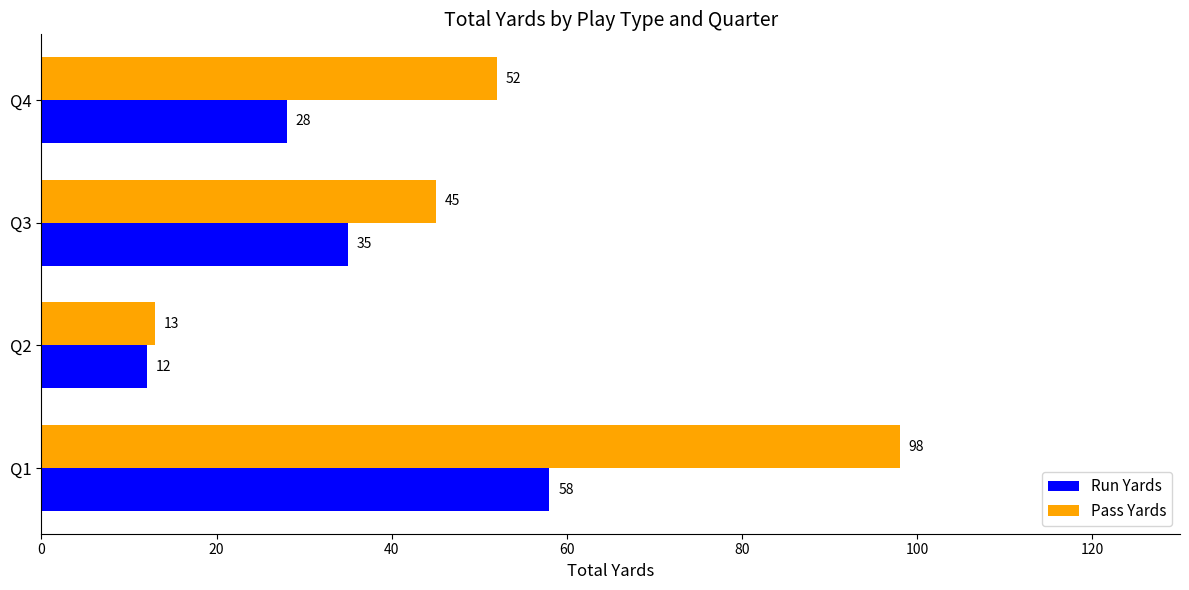

At which label is Pass Yards closest to 55?

Q4